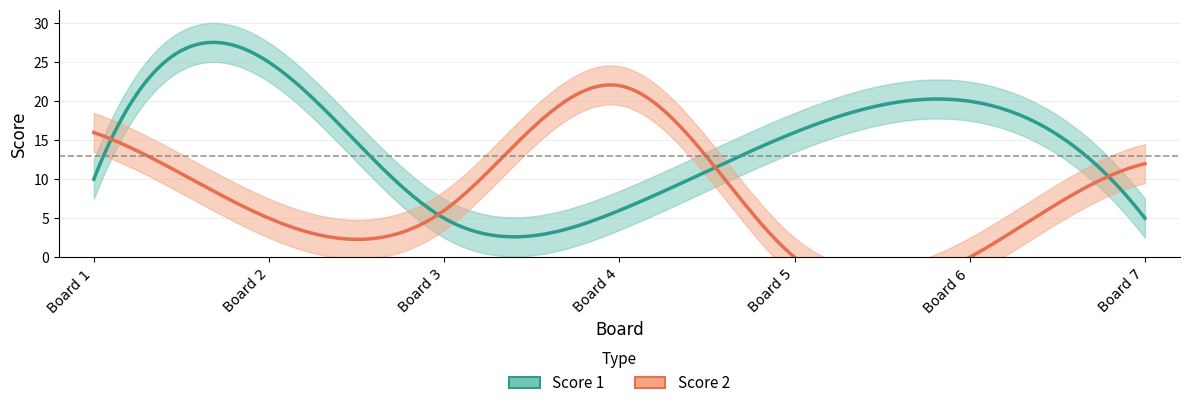

The value of Score 2 at 3 is 6. True or false?

True